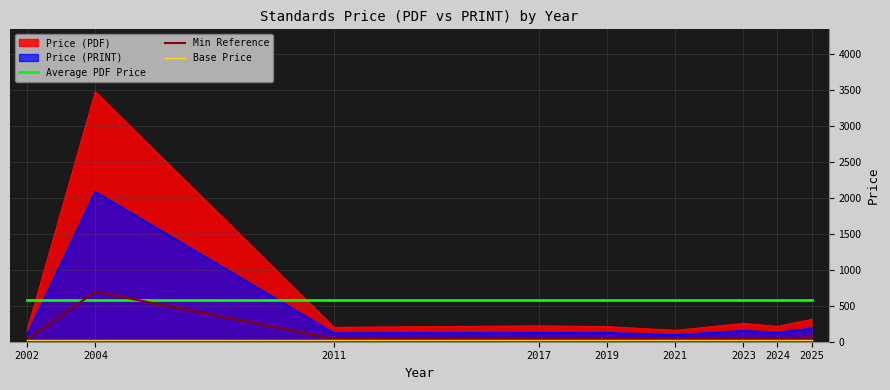

Which series has the largest total across all categories?

Average PDF Price